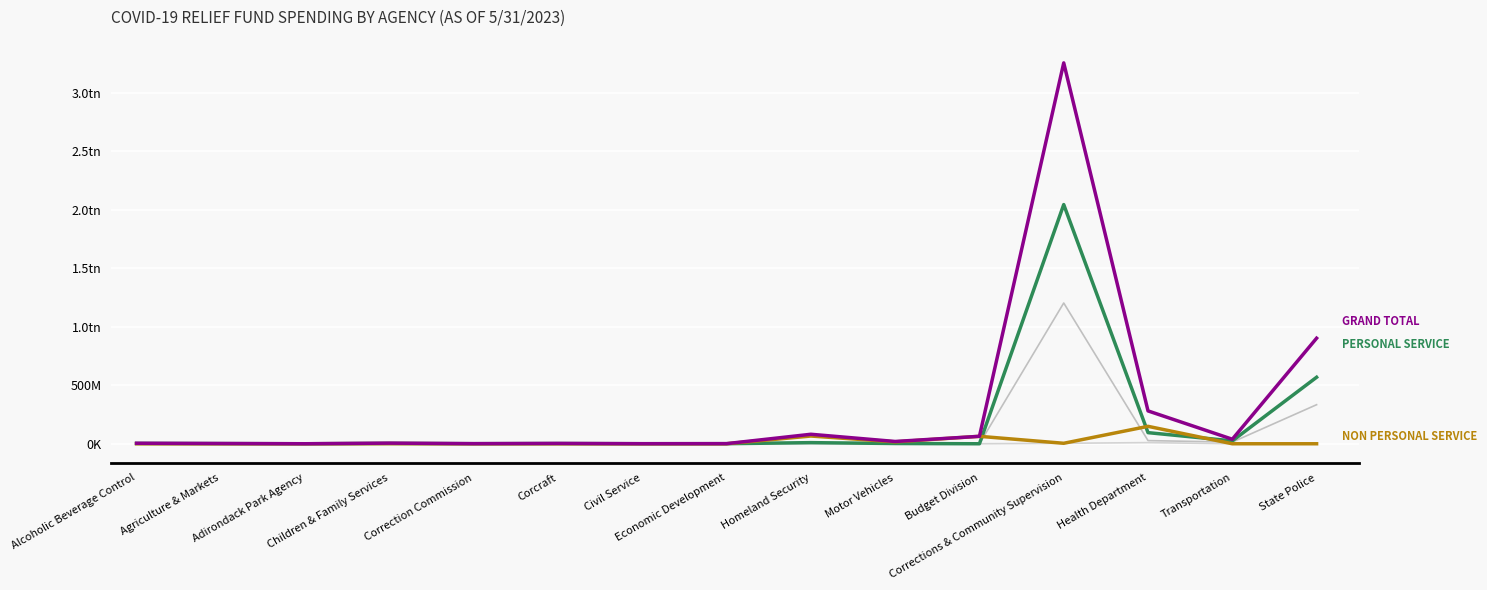

Is this an area chart (filled region under the line)?

No